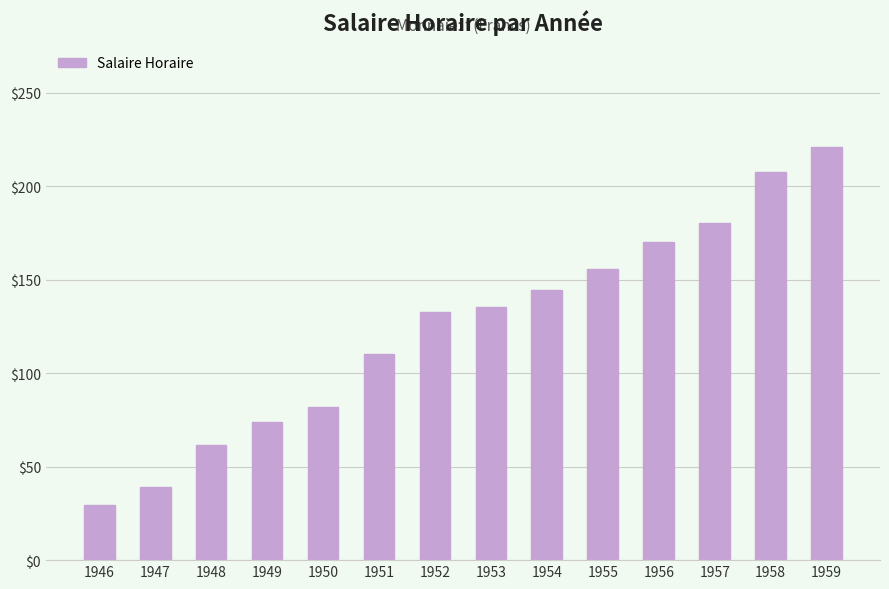

What is the sum of all values?

1743.4